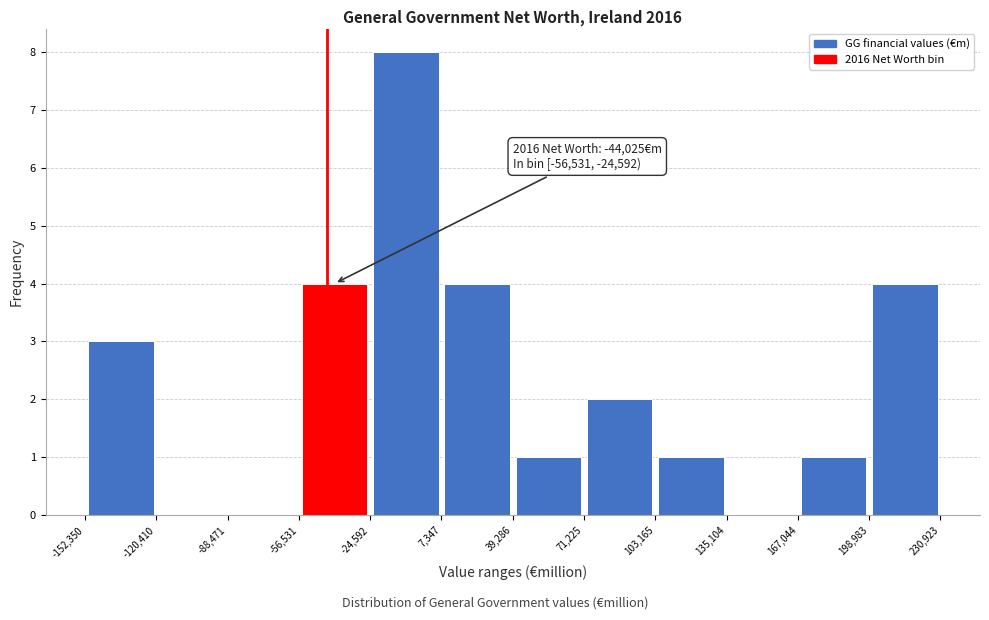

Which range on the x-axis has the tallest bar?

-24,592 to 7,347